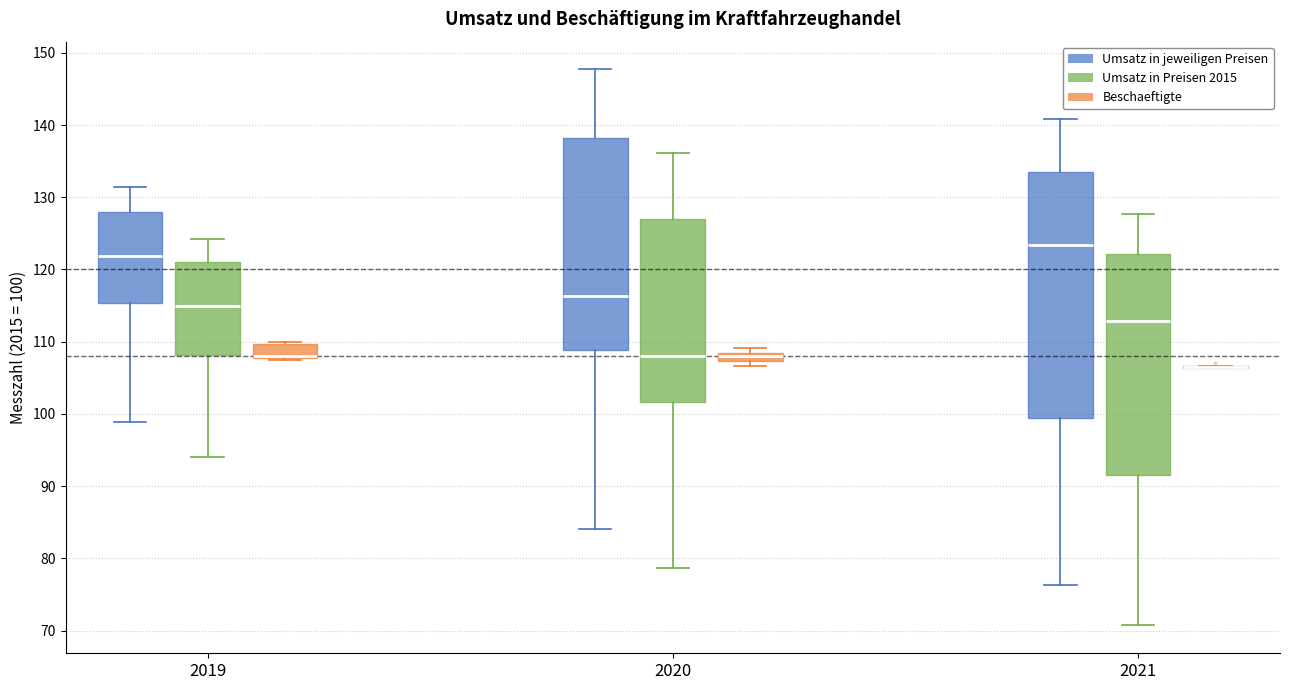

Which box is the tallest, from its lower edge to its upper edge?

2021 (Umsatz in jeweiligen Preisen)